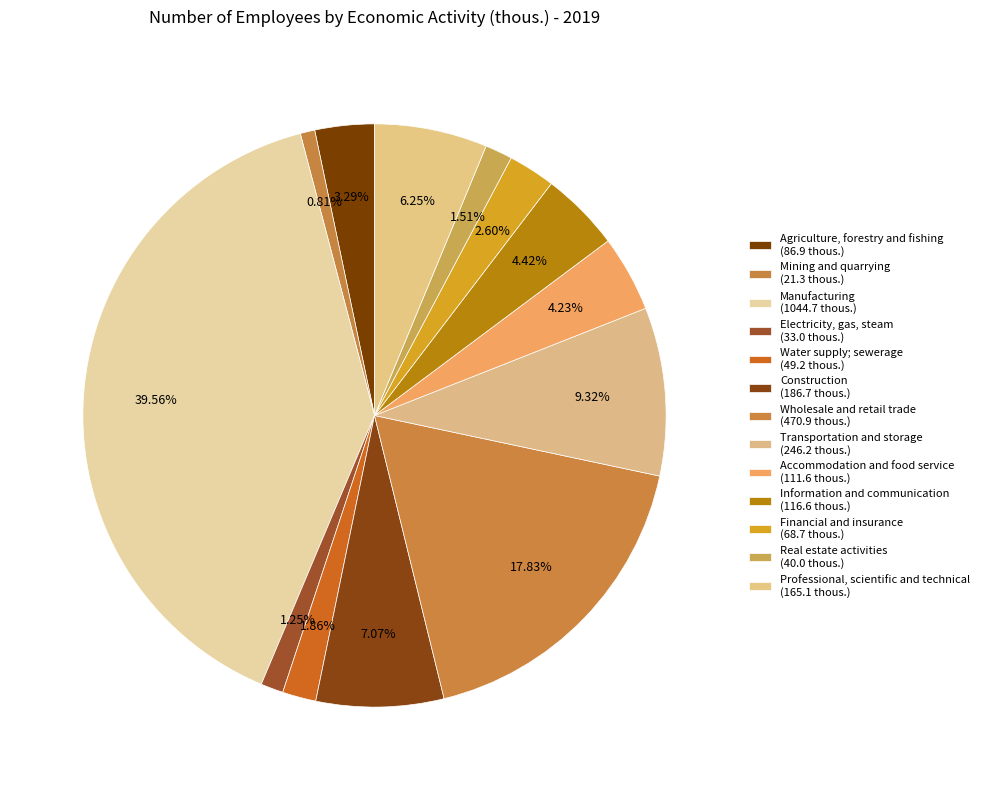

How many slices are in this pie chart?

13